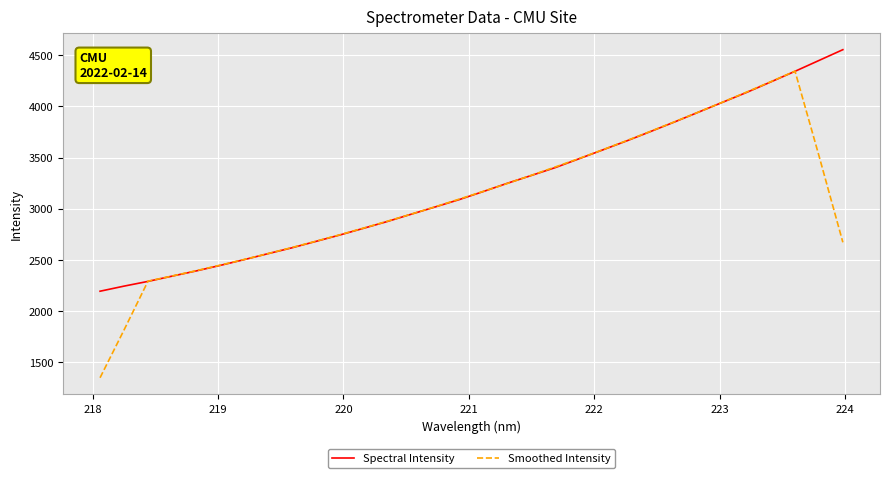

Rank the series by their maximum value, from lowest to highest.

Smoothed Intensity, Spectral Intensity